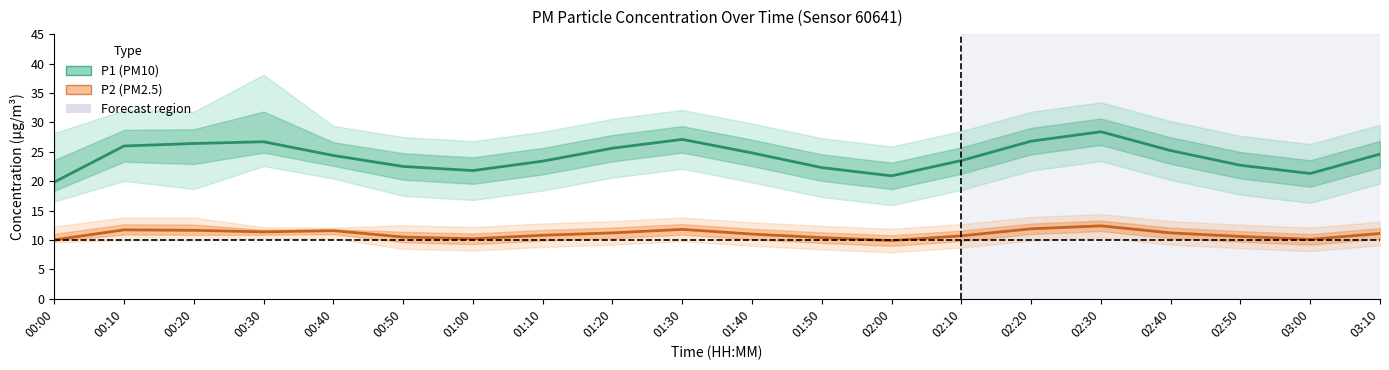

How many data points in P1 (PM10) are above 24?

11